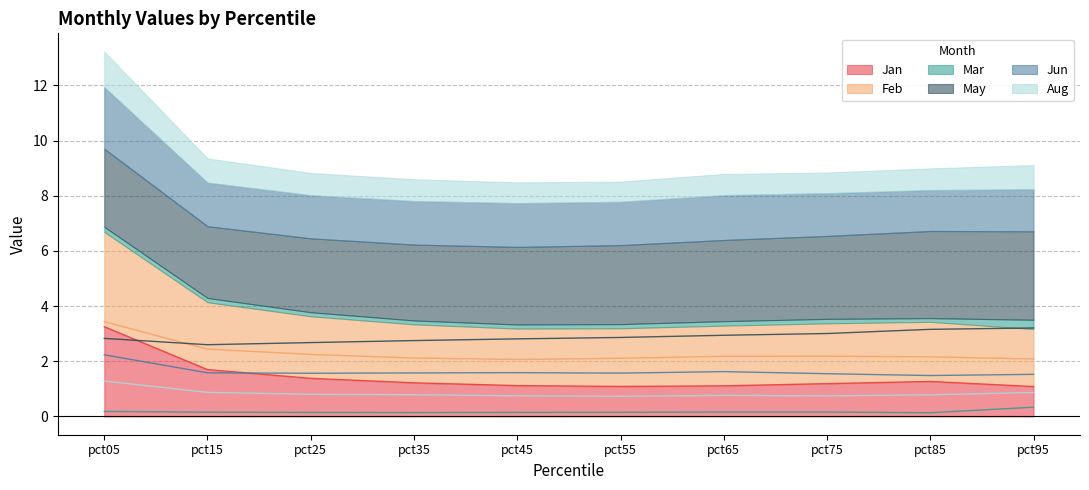

True or false: Jan and Aug intersect in this chart.

False